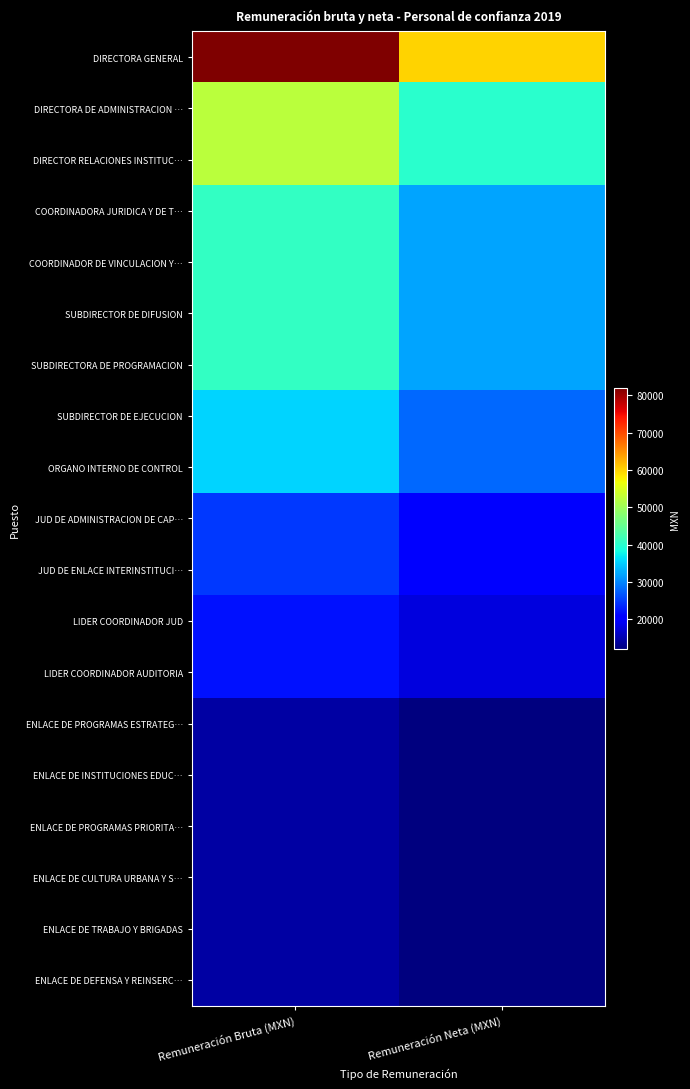

What is the difference between the highest and lowest values at Remuneración Bruta (MXN)?

67653